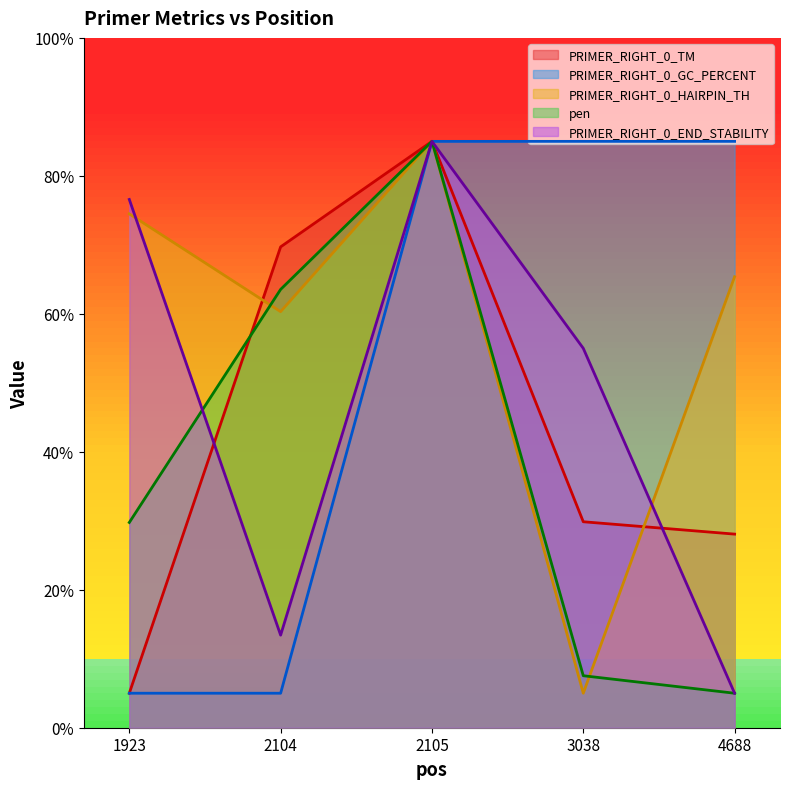

How many values in the PRIMER_RIGHT_0_TM series are below 29?

2